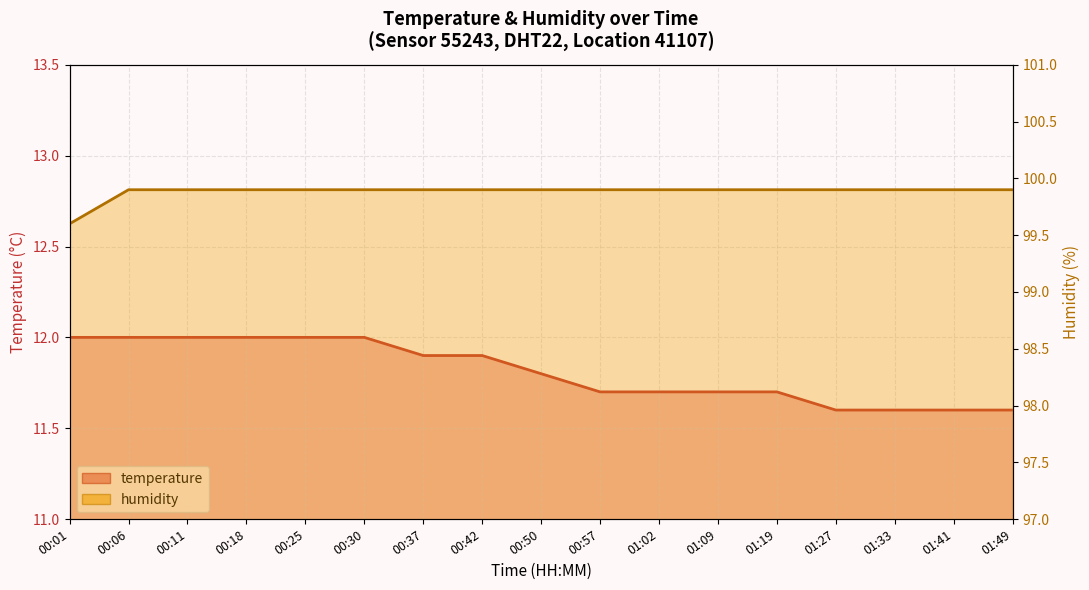

True or false: there are more than 2 points higher than both neighbors.

False